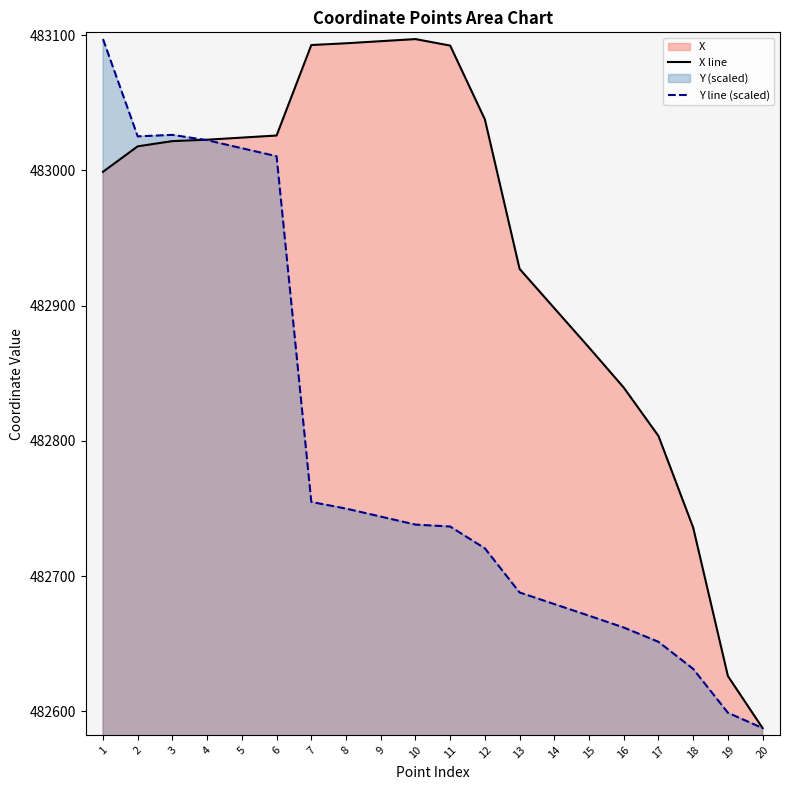

Which series changed the most between 10 and 15?

X line